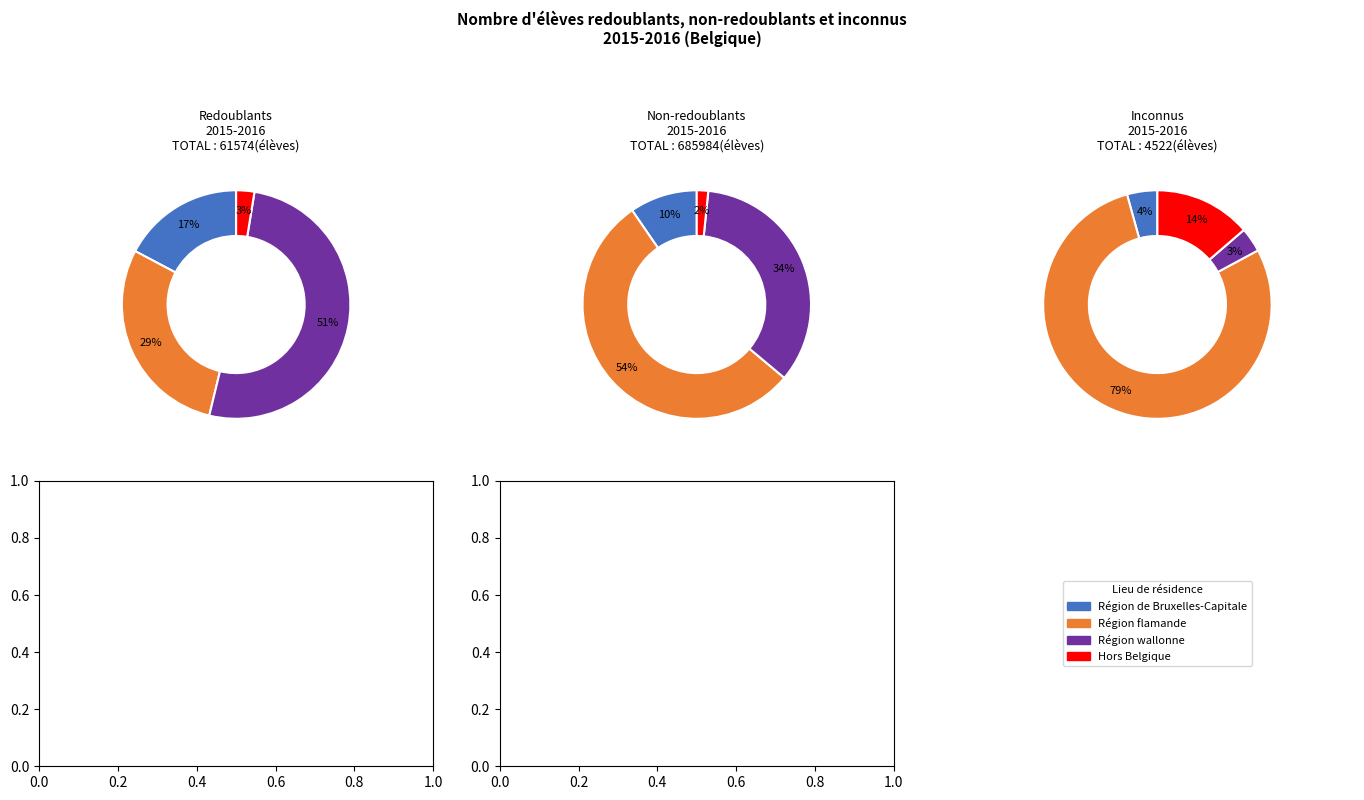

How many segments does this pie chart have?

4